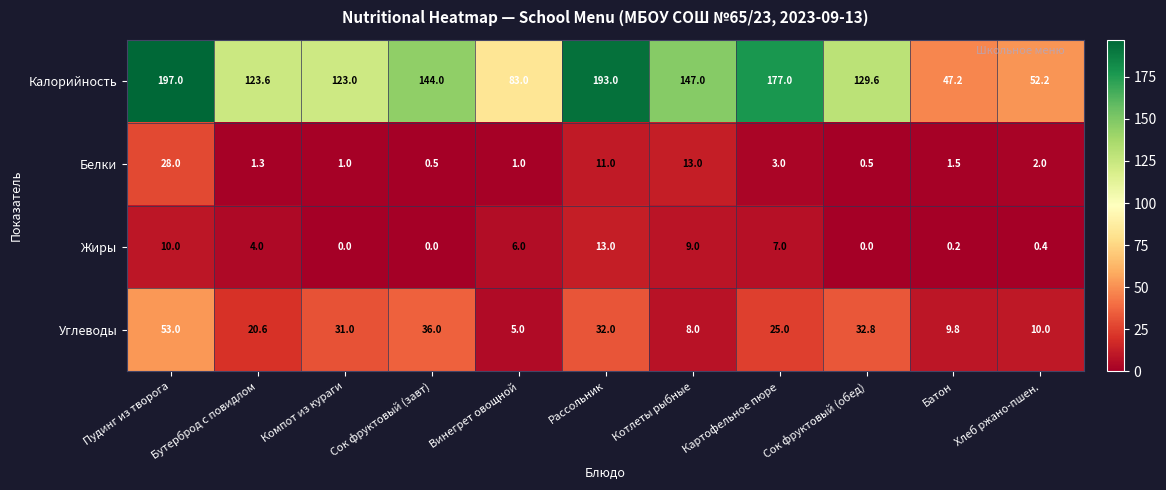

Rank the series by their maximum value, from lowest to highest.

Жиры, Белки, Углеводы, Калорийность